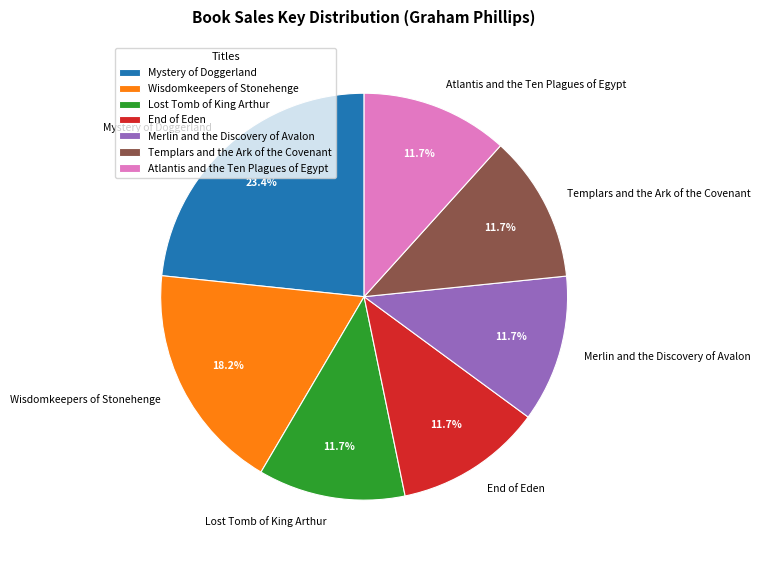

Do Lost Tomb of King Arthur and Mystery of Doggerland together represent more than half of the pie?

No